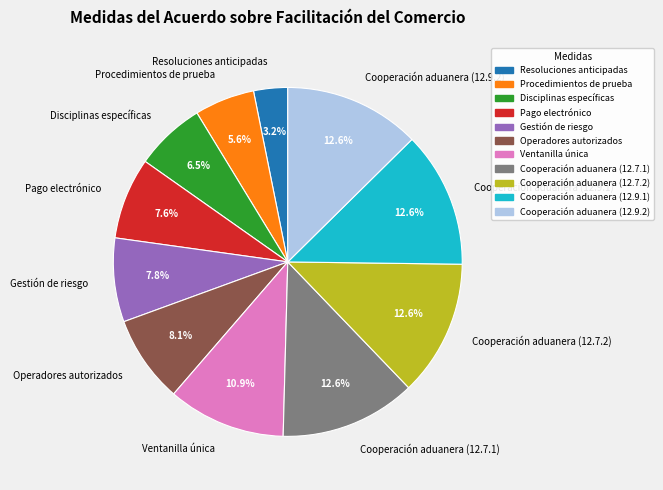

What portion of the pie excludes Procedimientos de prueba?

94.4%